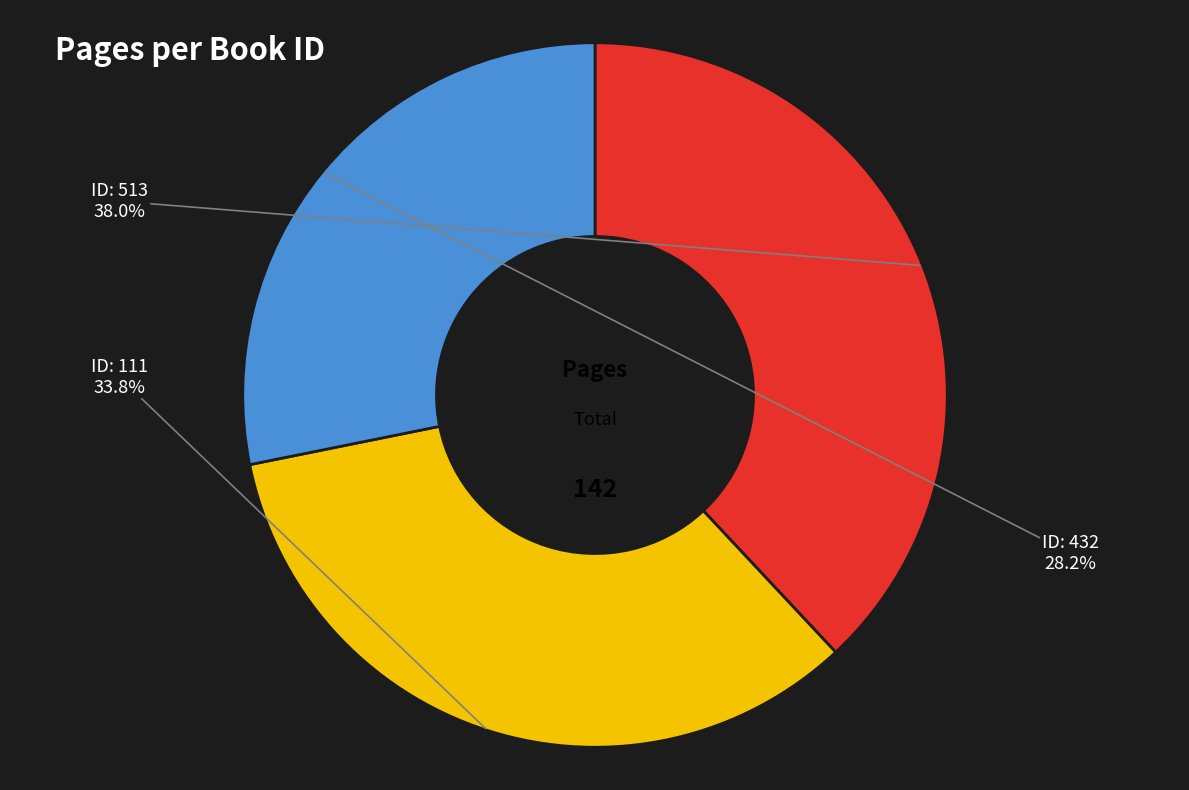

To the nearest percent, what is the difference between the largest and smallest slice percentages?

10%